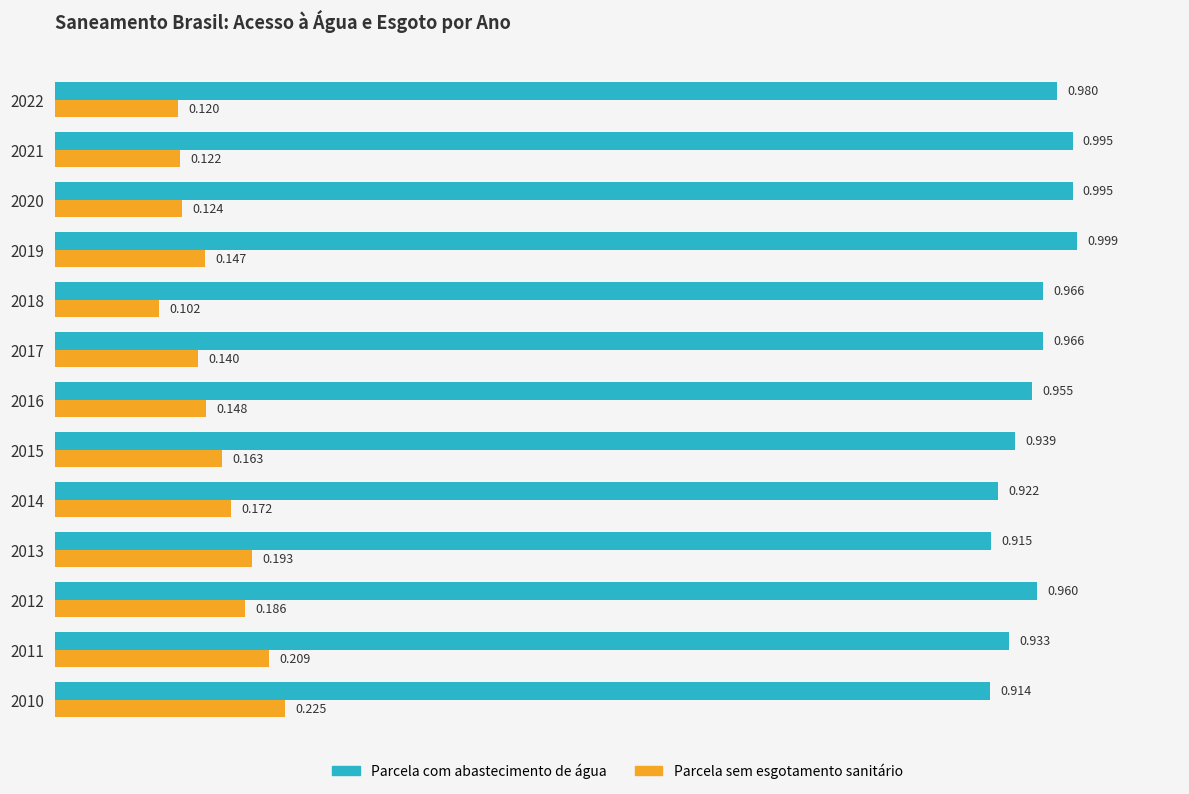

List the series in order of their overall mean, lowest first.

Parcela sem esgotamento sanitário, Parcela com abastecimento de água